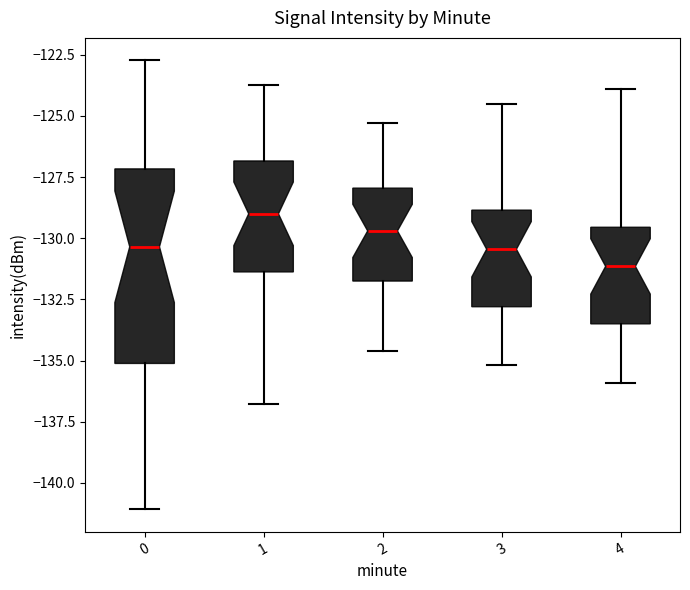

Where is the upper edge of the box at x = 4 on the y-axis? The values are not printed on the chart, so give them approximately, as read against the axis.

-129.5